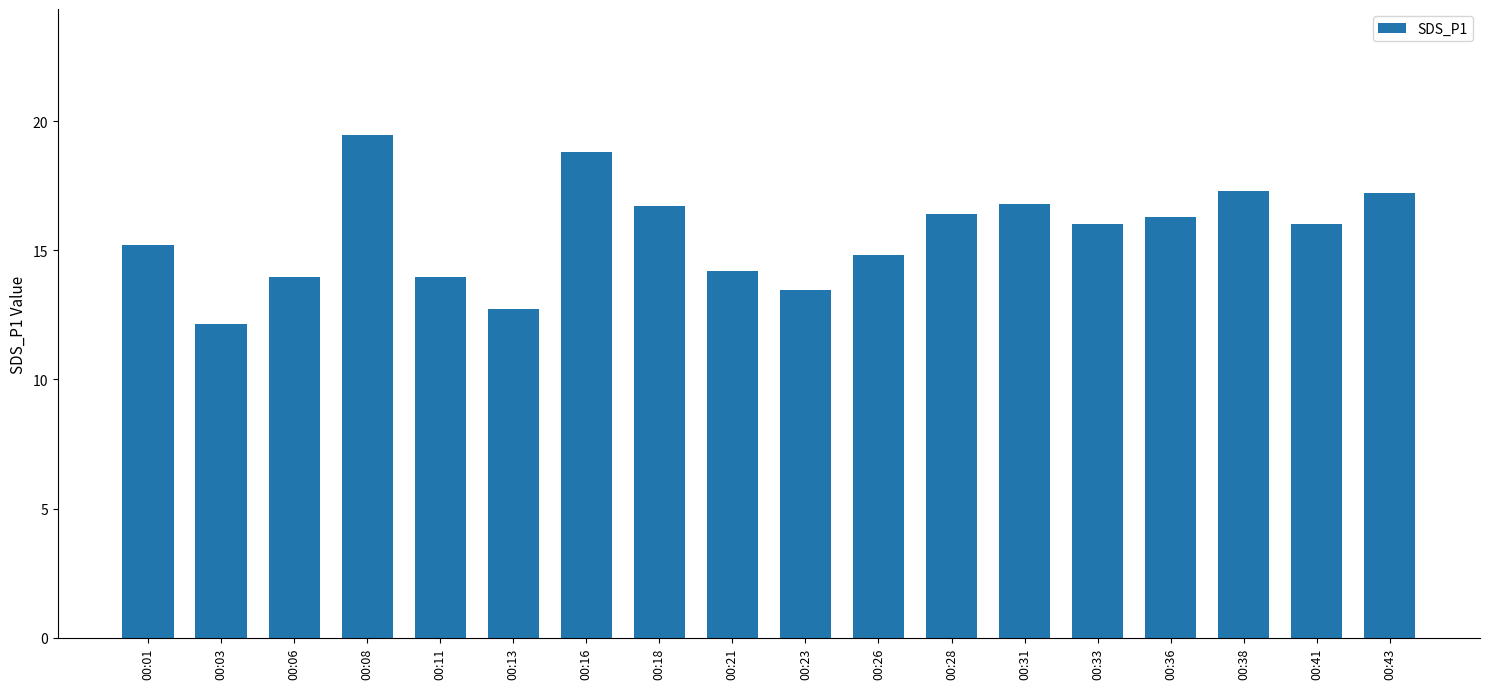

What is the change in value from 00:18 to 00:41?

-0.7